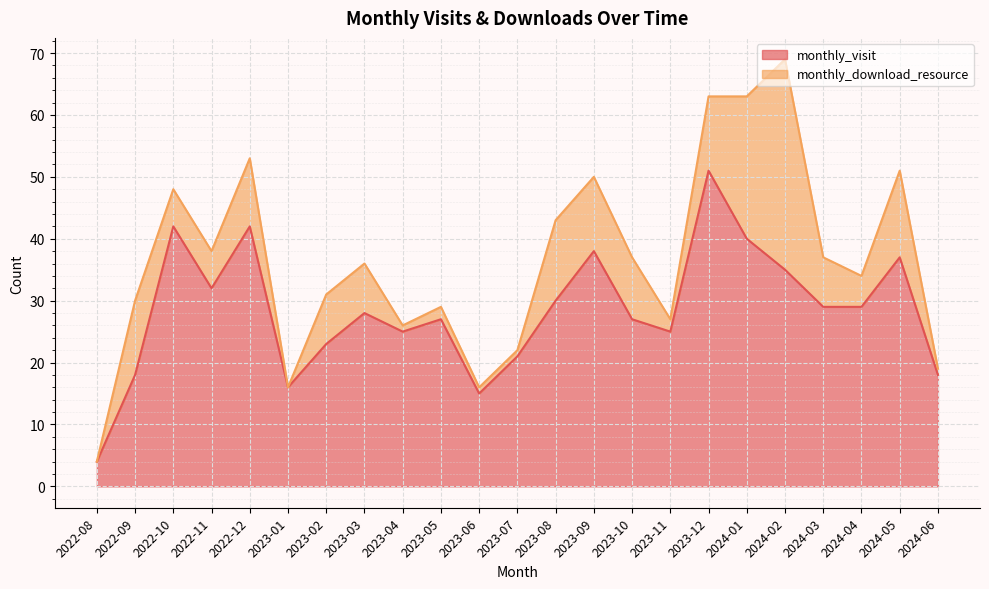

List the labels in order of value, largest first.

2023-12, 2022-10, 2022-12, 2024-01, 2023-09, 2024-05, 2024-02, 2022-11, 2023-08, 2024-03, 2024-04, 2023-03, 2023-05, 2023-10, 2023-04, 2023-11, 2023-02, 2023-07, 2022-09, 2024-06, 2023-01, 2023-06, 2022-08